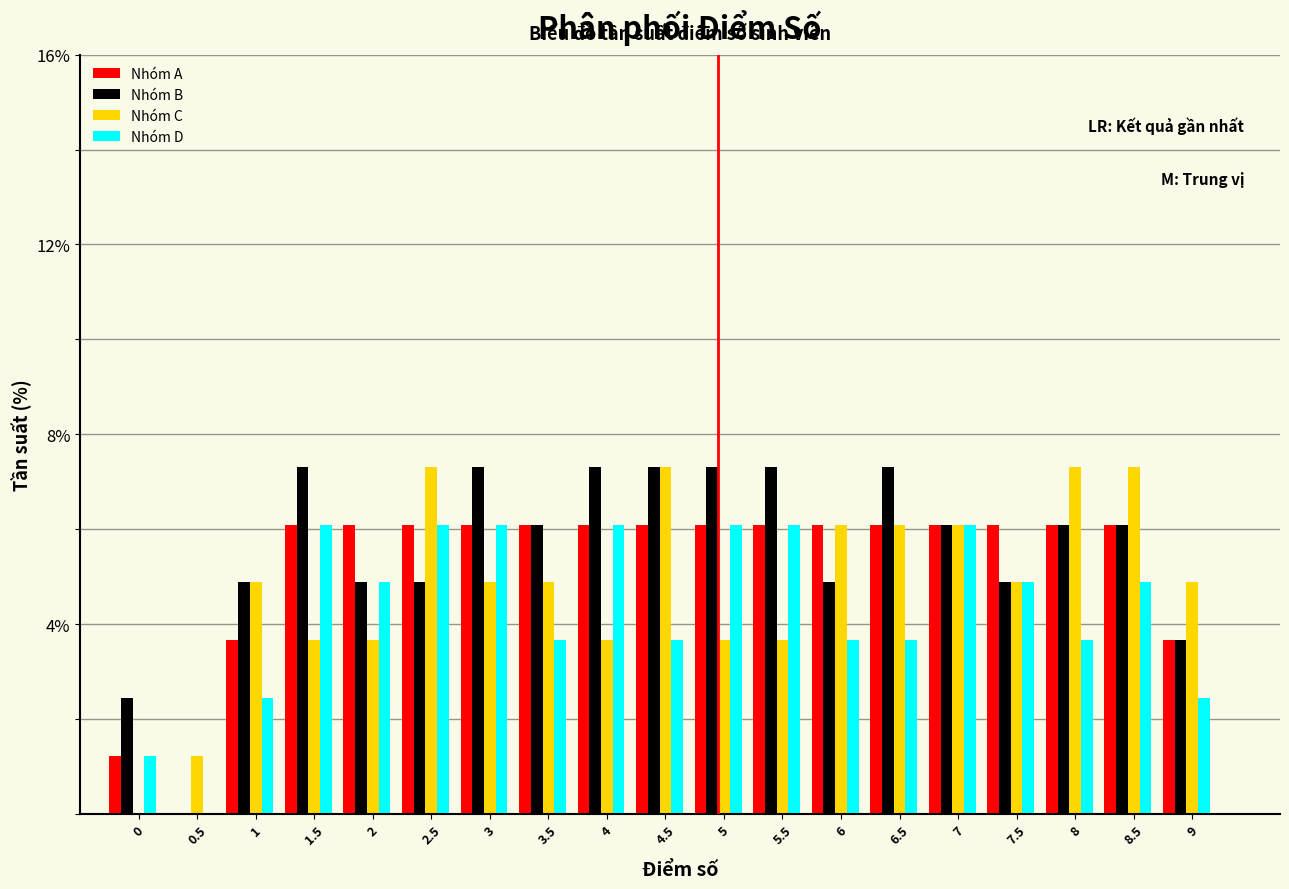

True or false: Nhóm D has a value of 4.9 at 8.5.

True